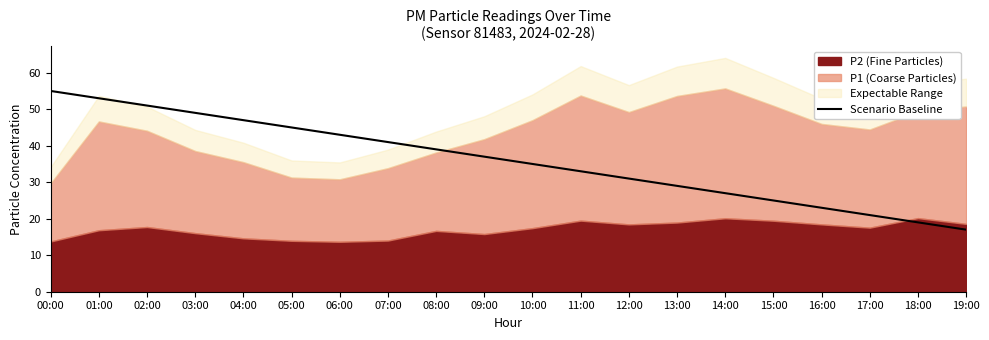

True or false: the data has more than 2 interior local peaks.

False